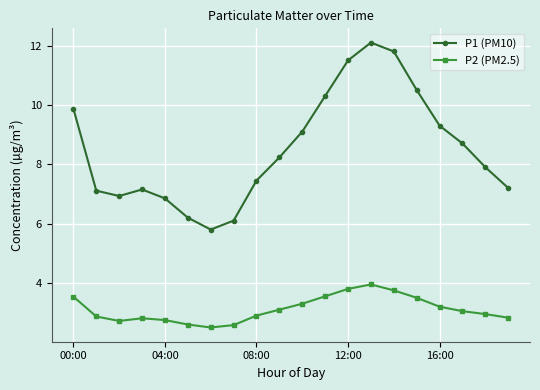

True or false: P1 (PM10) and P2 (PM2.5) intersect in this chart.

False